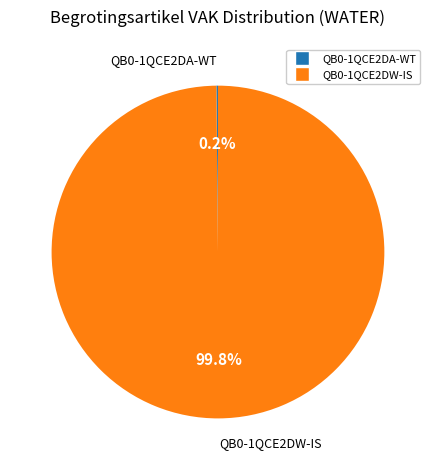

To the nearest percent, what percentage of the pie is QB0-1QCE2DW-IS?

100%